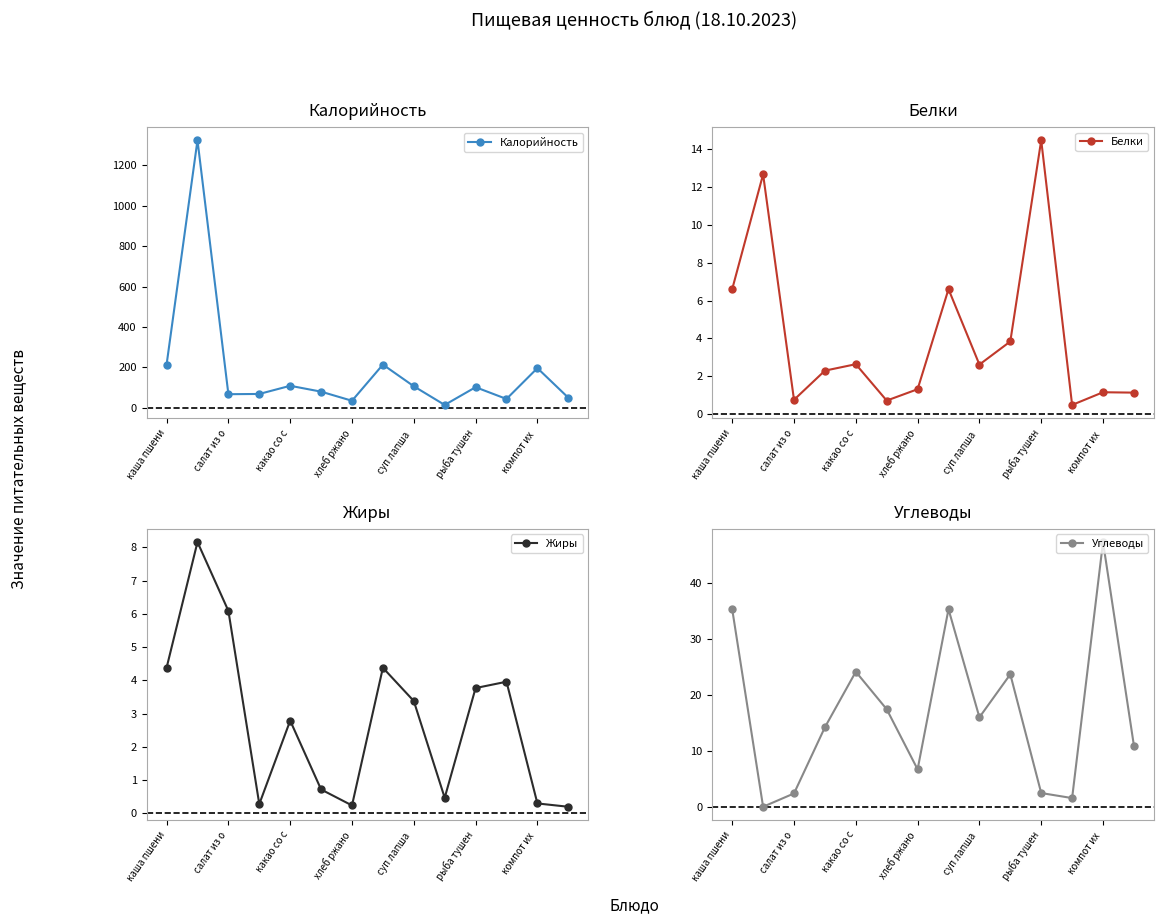

How many values in the Углеводы series exceed 15?

7